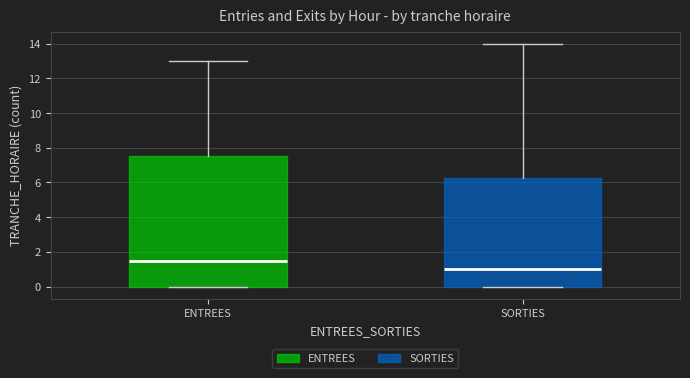

Which box has the lowest median line?

SORTIES